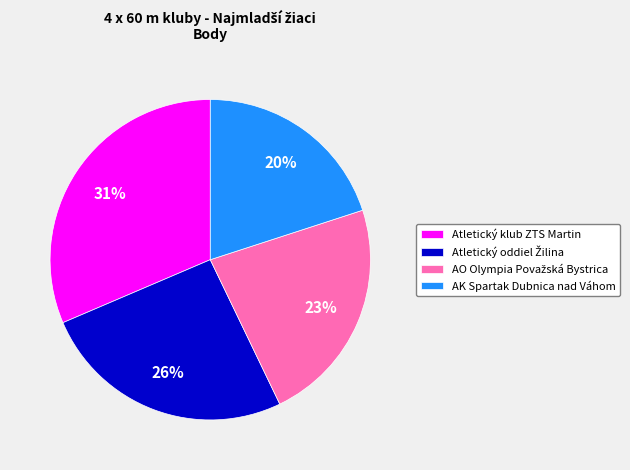

To the nearest percent, what portion does AK Spartak Dubnica nad Váhom represent?

20%